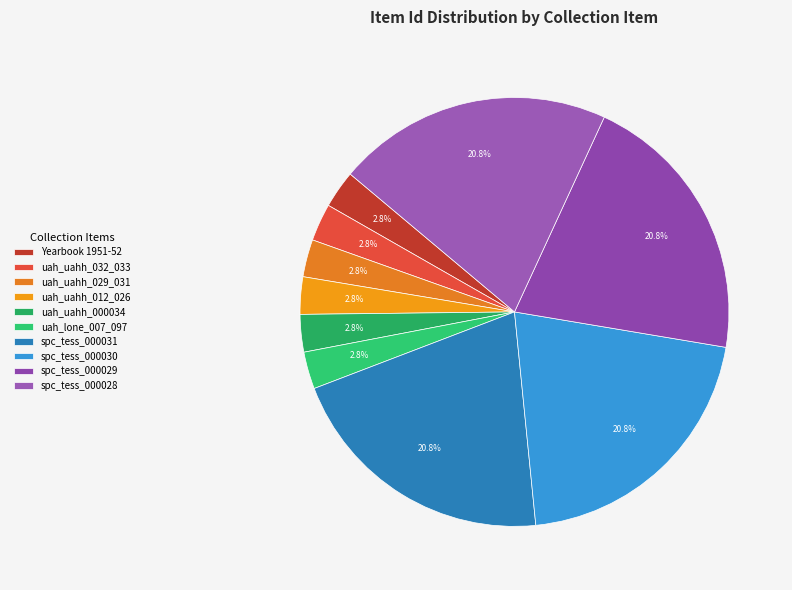

What percentage is the uah_uahh_029_031 slice, to the nearest percent?

3%